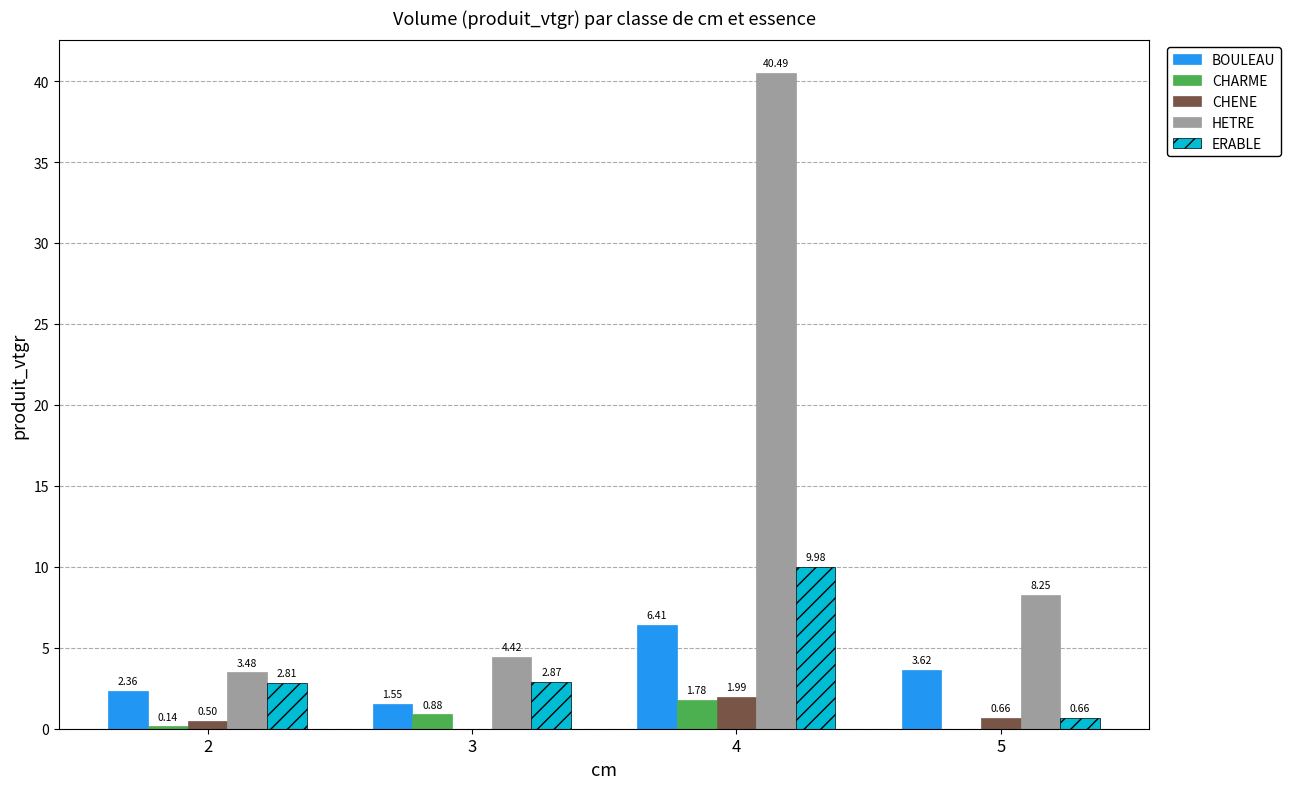

Between 3 and 4, which series saw the biggest shift?

HETRE